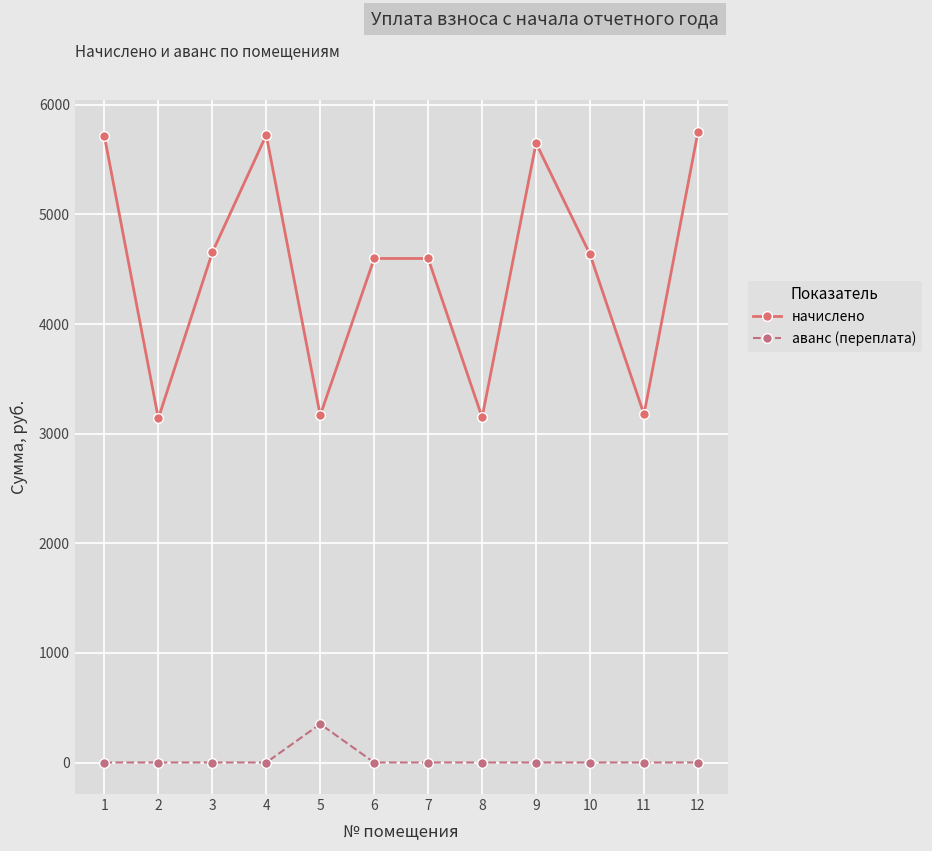

How many lines are shown in the chart?

2